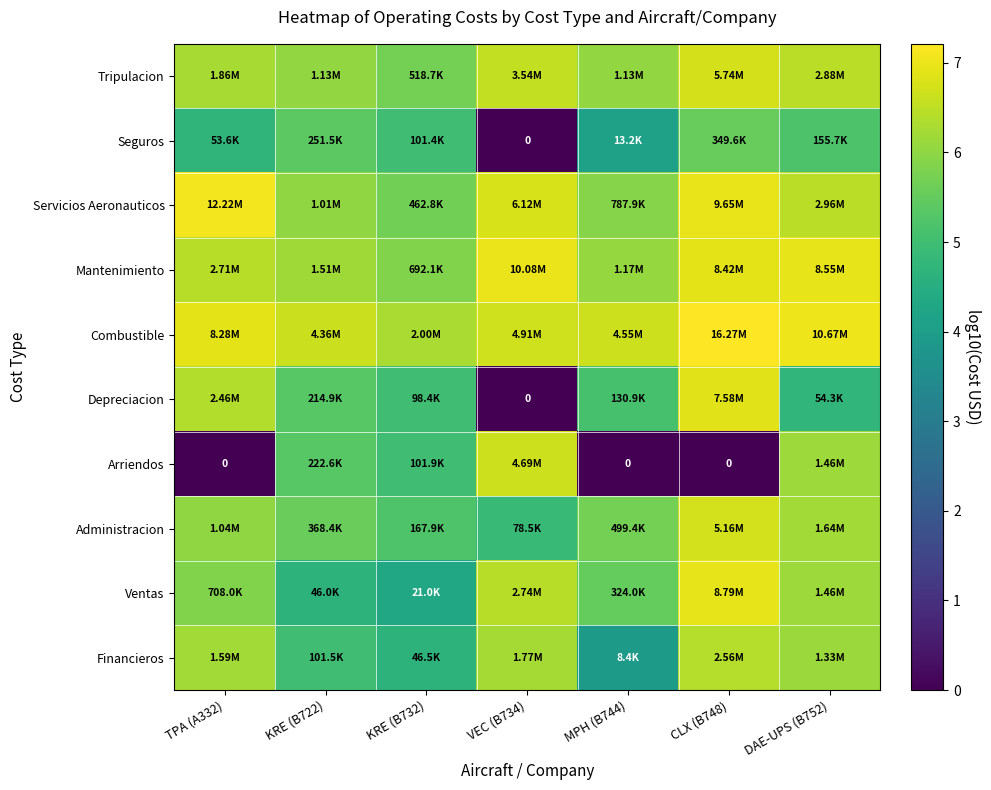

True or false: Tripulacion has a value of 11.5 at DAE-UPS (B752).

False